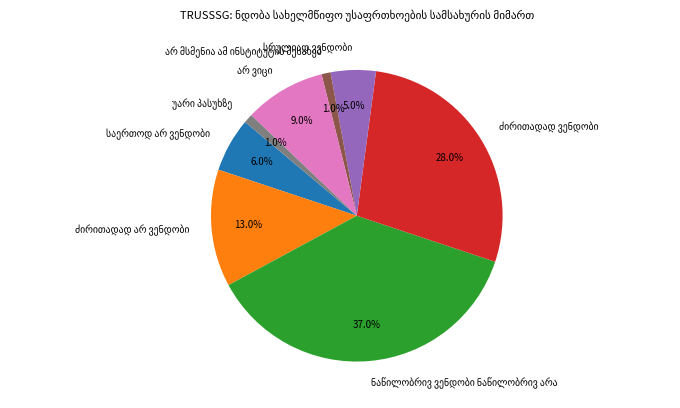

Does any single category account for the majority?

No